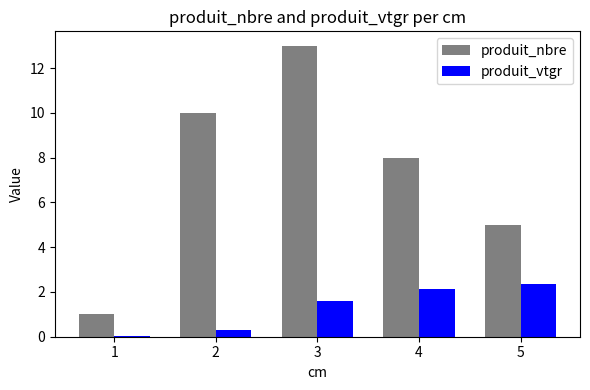

What is the sum of the produit_nbre values at 1 and 2?

11.0